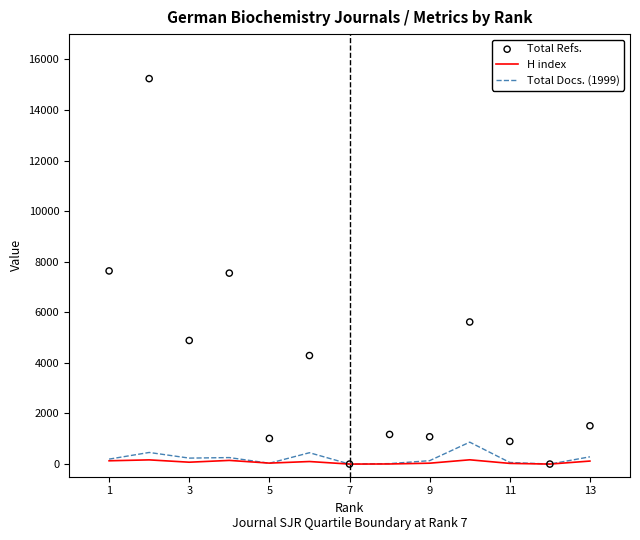

Which series reaches the maximum Y coordinate?

Total Refs.